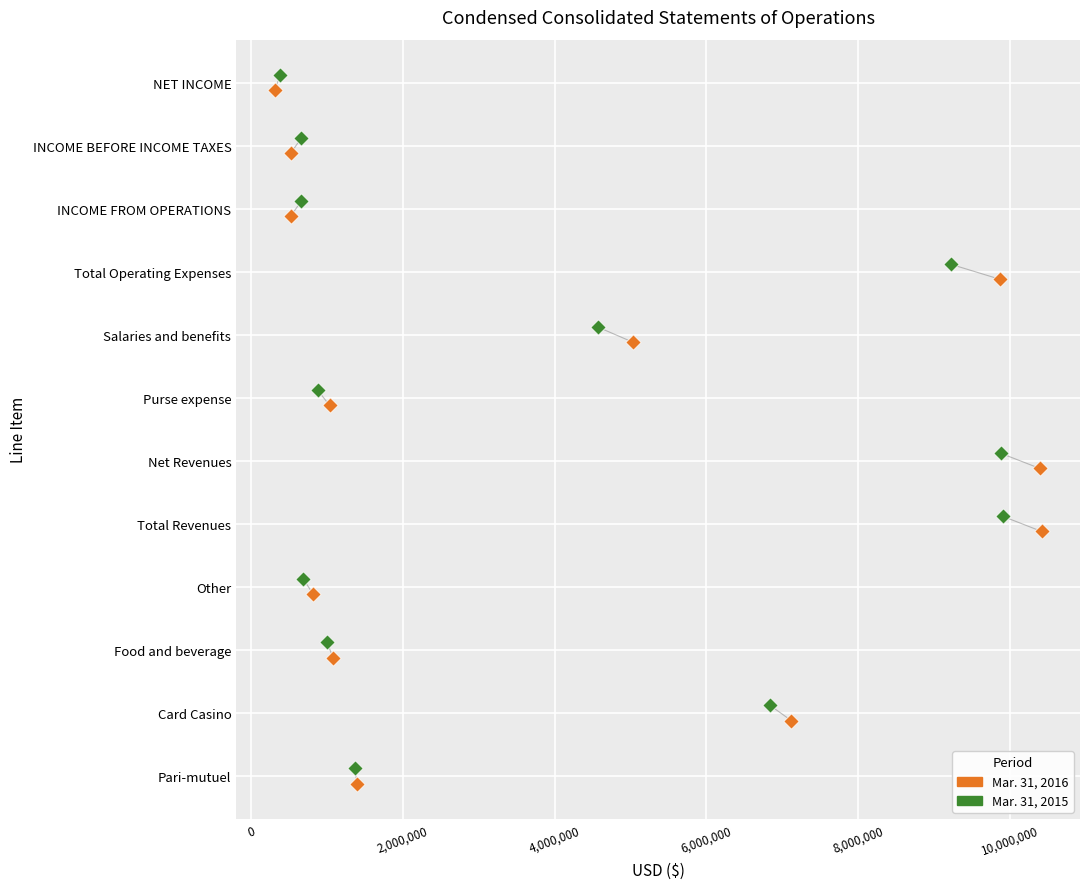

What are all the series names shown in the legend?

Mar. 31, 2016, Mar. 31, 2015